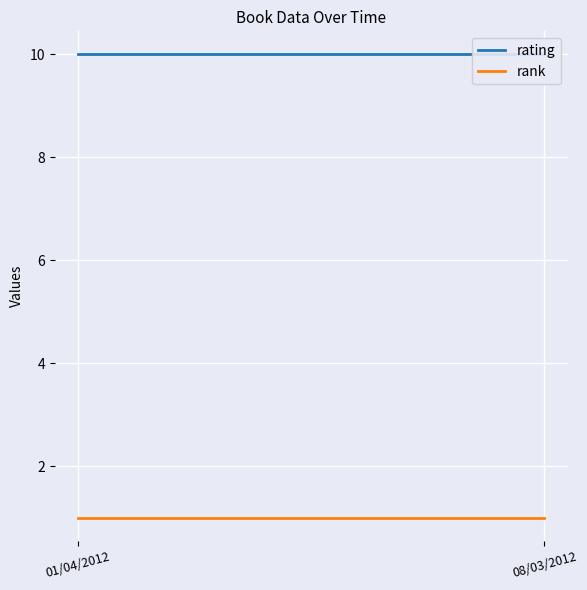

What is the value of the rating point at the 1st from the left?

10